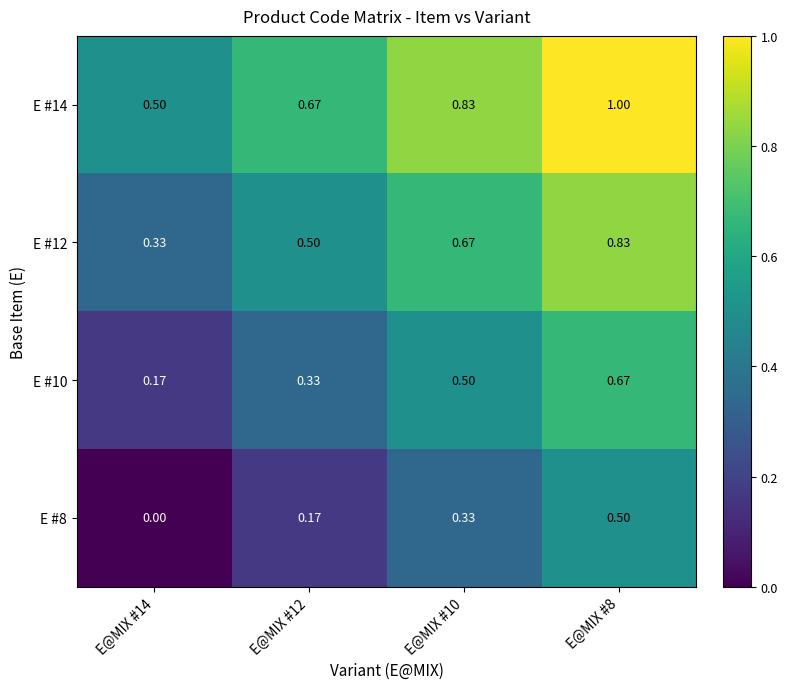

Is the value of E #12 at E@MIX #8 greater than the value of E #8 at E@MIX #8?

Yes